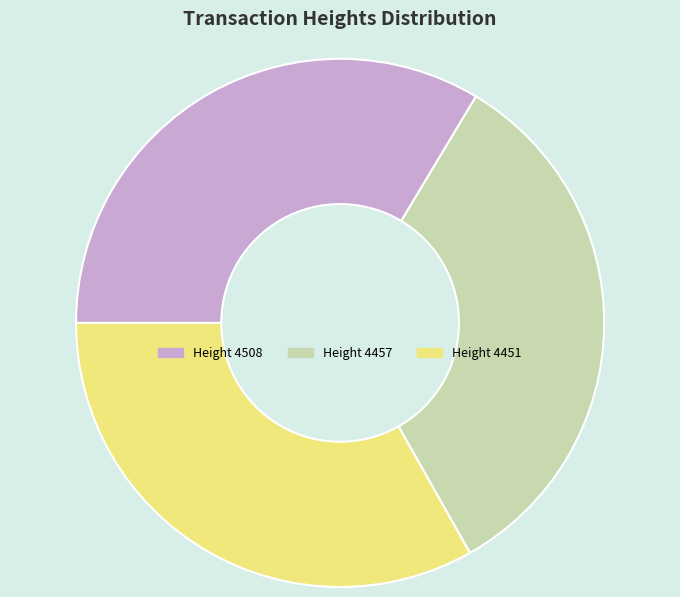

Do Height 4457 and Height 4508 together represent more than half of the pie?

Yes